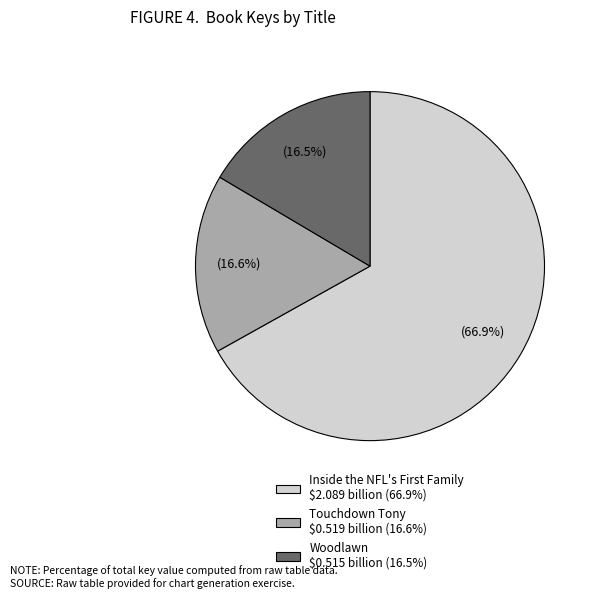

Do Woodlawn and Touchdown Tony together represent more than half of the pie?

No